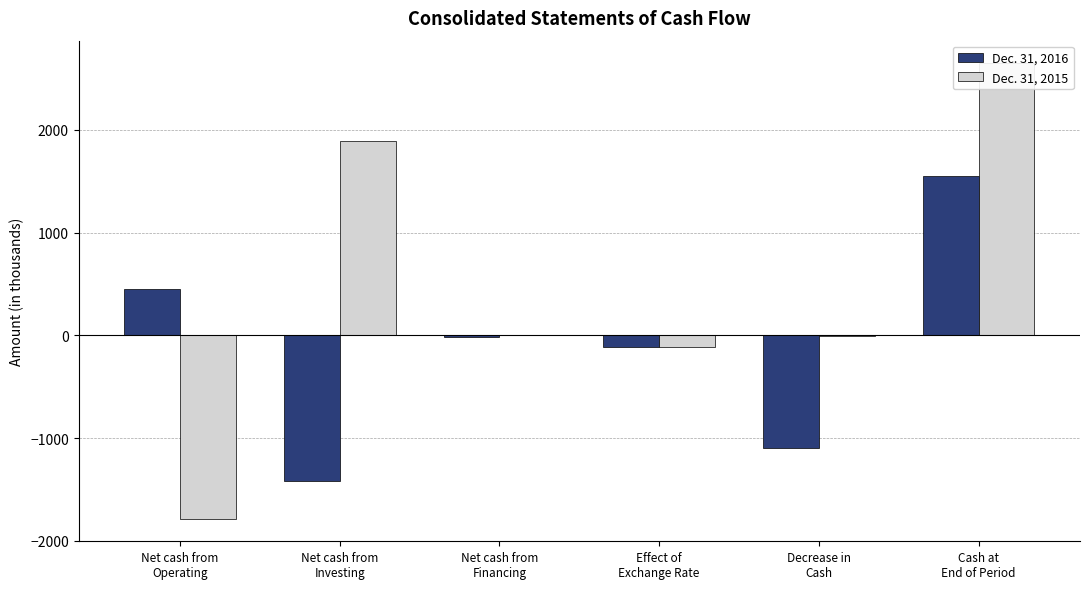

How many values in Dec. 31, 2016 are above zero?

2